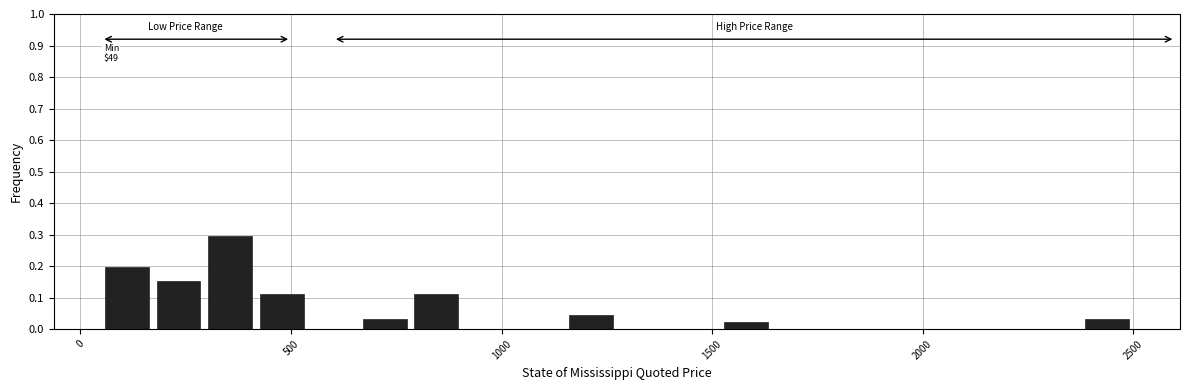

Around what value on the x-axis is the tallest bar? Give the approximate position of its centre, as read against the axis.

350